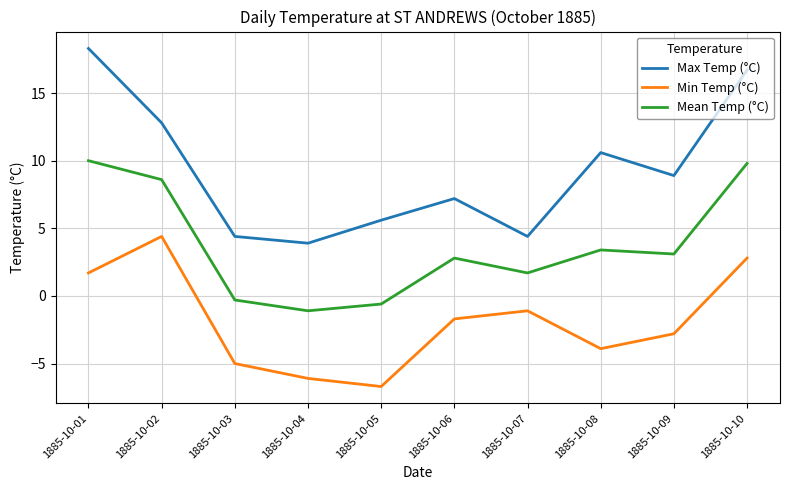

At 1885-10-04, list the series in order from smallest to largest.

Min Temp (°C), Mean Temp (°C), Max Temp (°C)